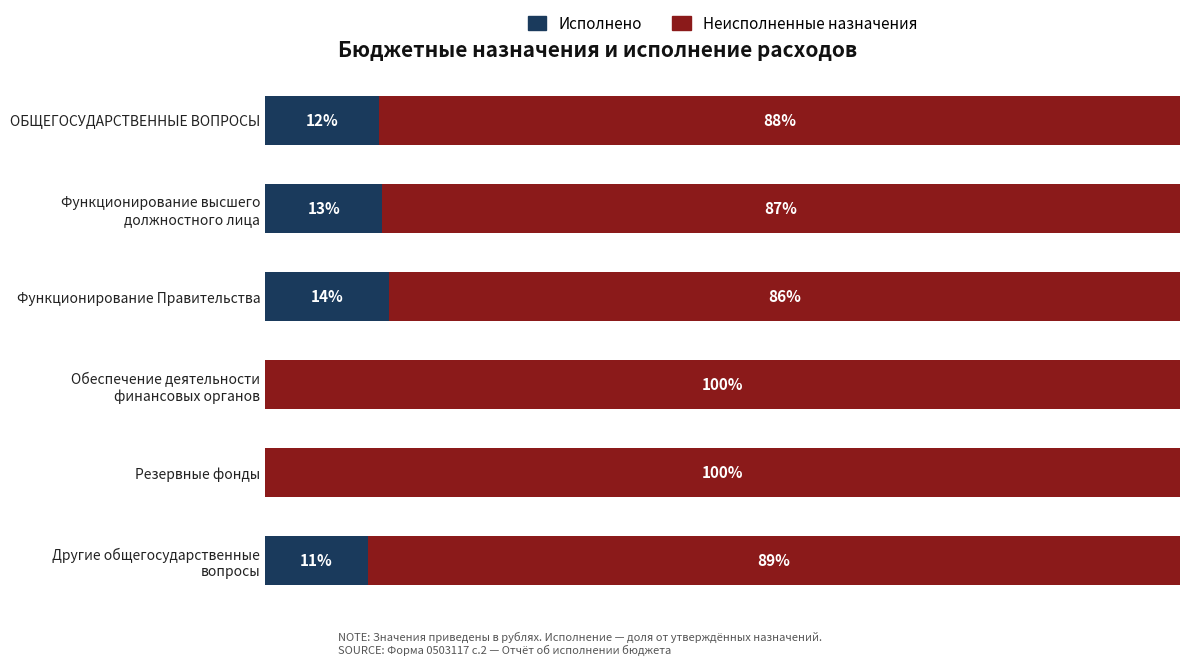

Which category has the highest value in the Исполнено series?

Функционирование Правительства